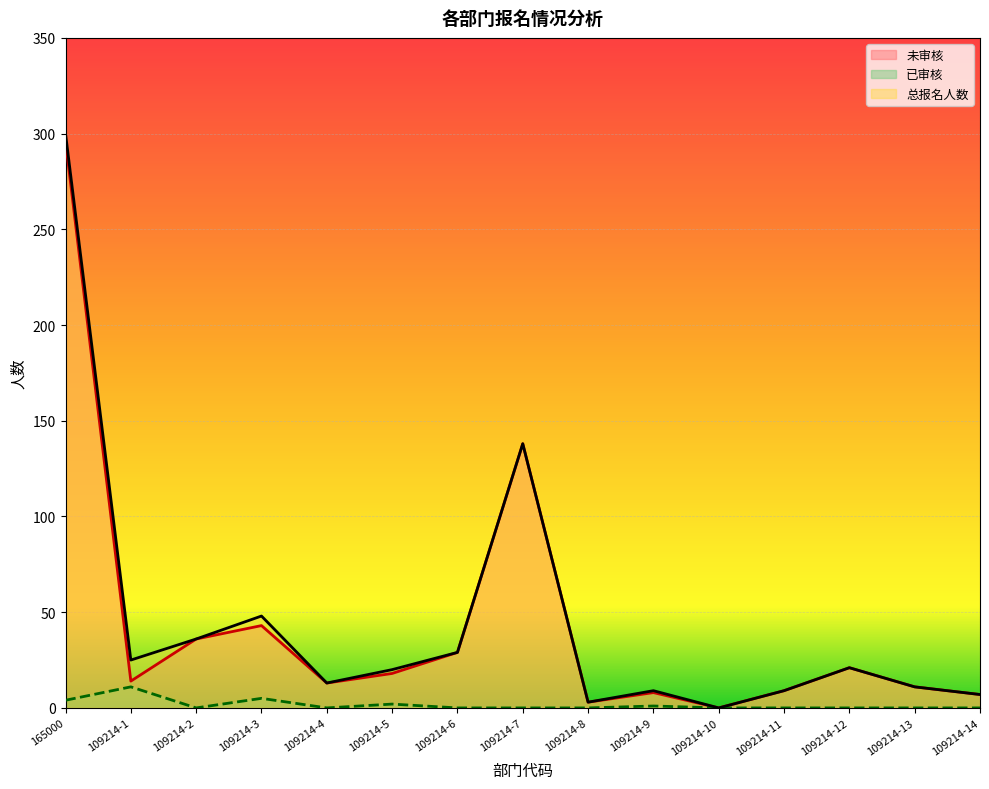

True or false: 已审核 has more than 1 points higher than both neighbors.

True